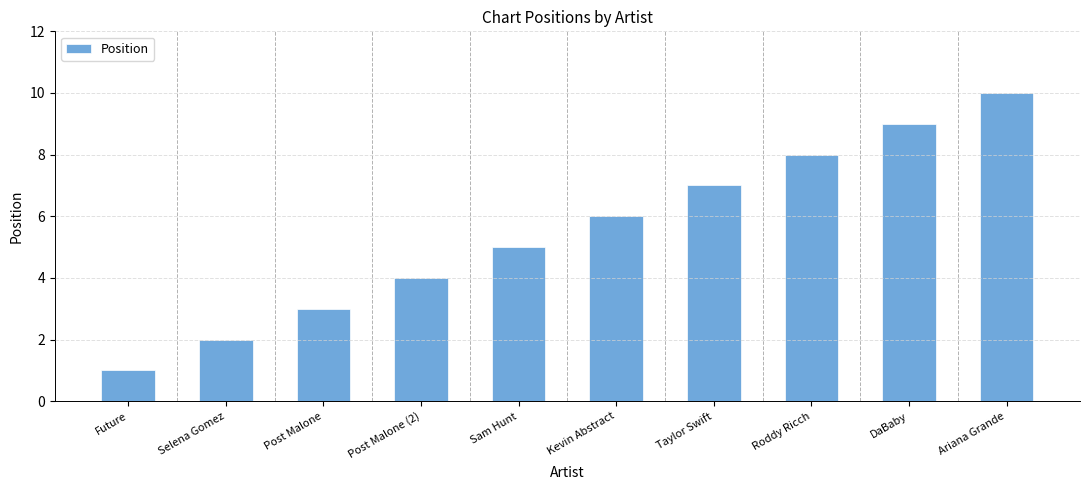

List the labels in order of value, largest first.

Ariana Grande, DaBaby, Roddy Ricch, Taylor Swift, Kevin Abstract, Sam Hunt, Post Malone (2), Post Malone, Selena Gomez, Future